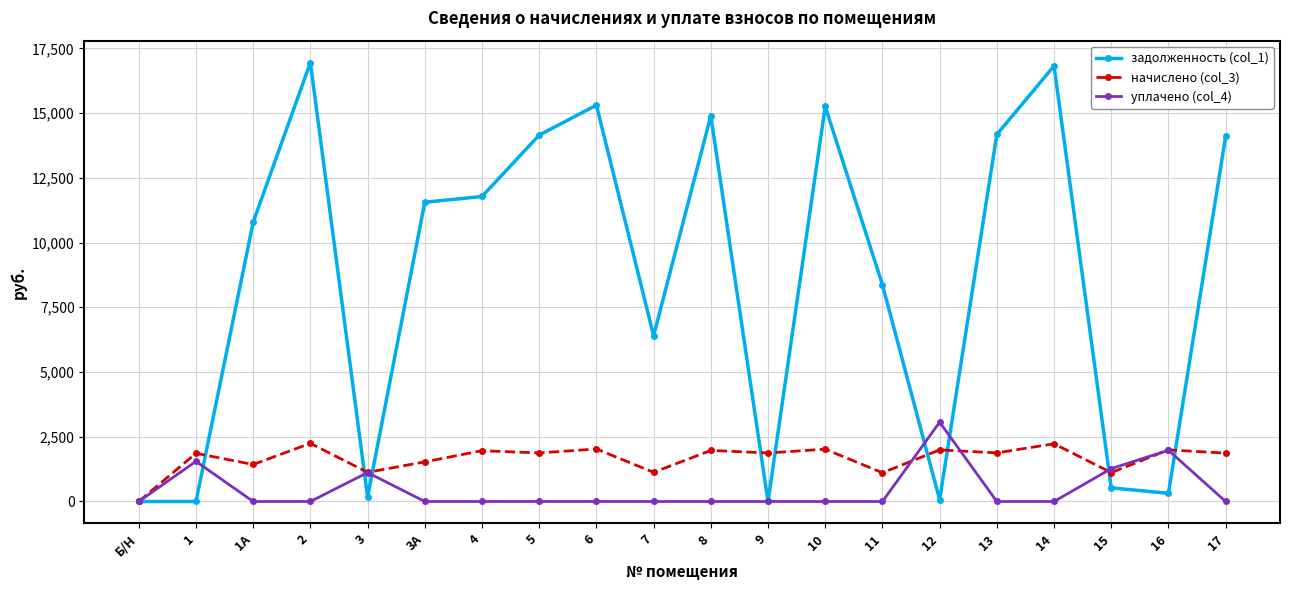

Does the chart display data point markers on the line(s)?

Yes